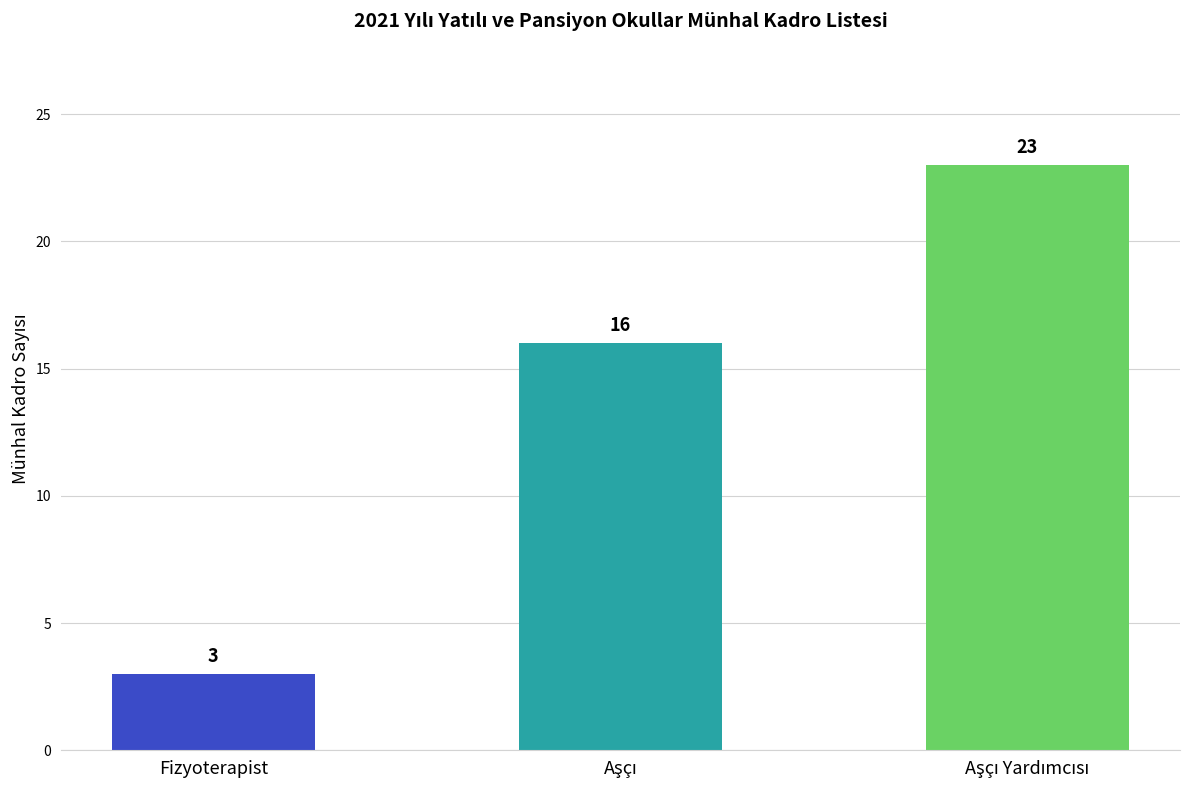

What is the maximum value shown in the chart?

23